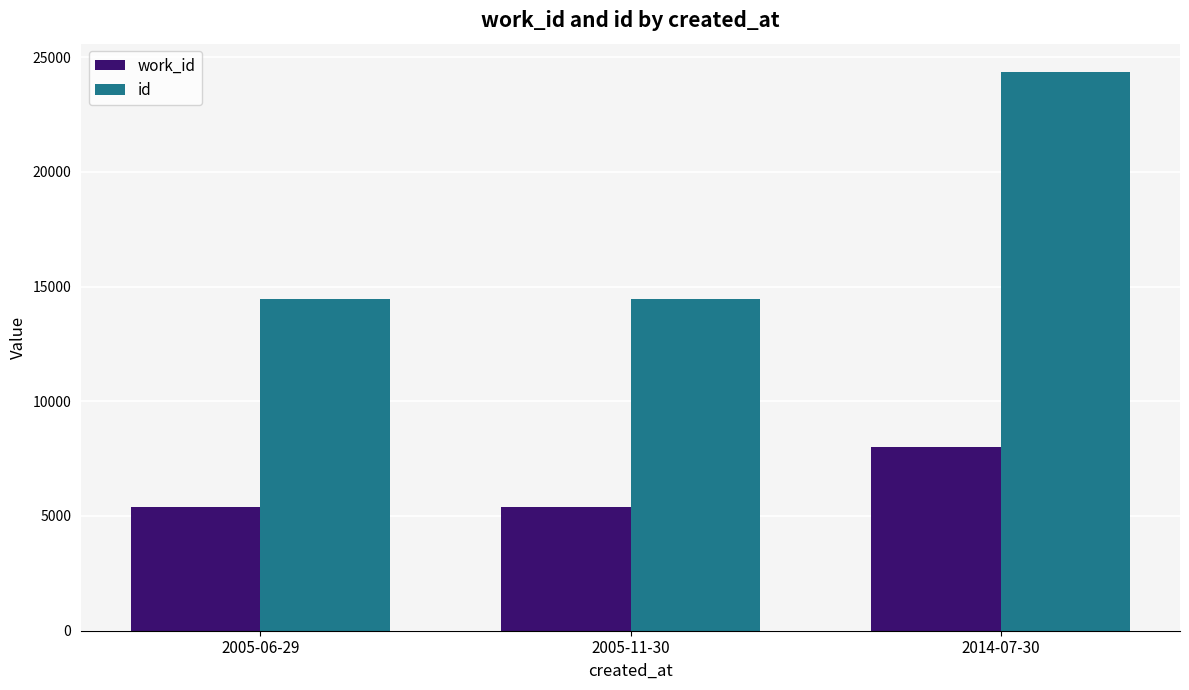

Which category has the highest value in the work_id series?

2014-07-30